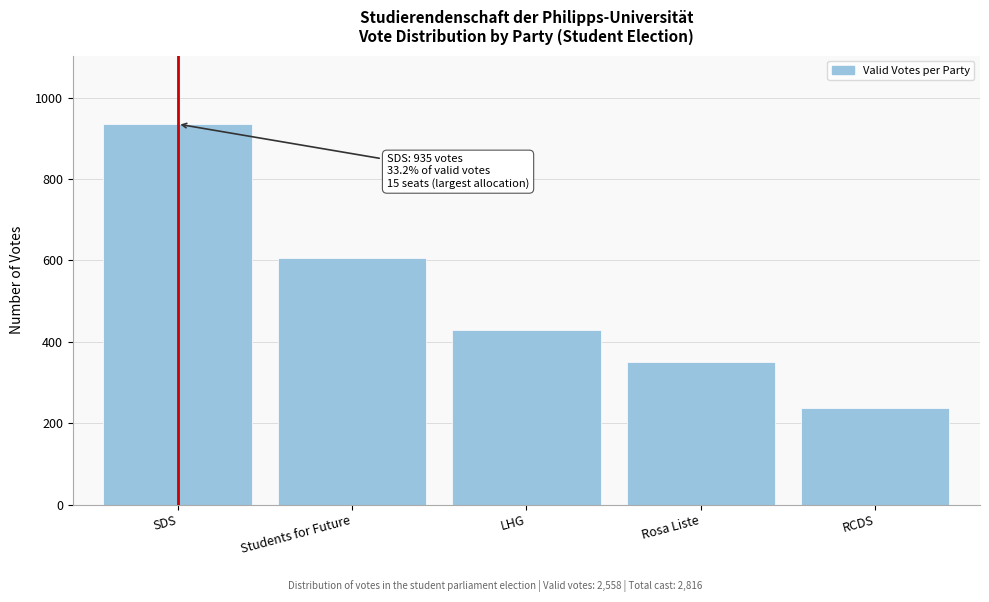

Reading right to left, list all the values displayed in this chart.

238	351	429	605	935